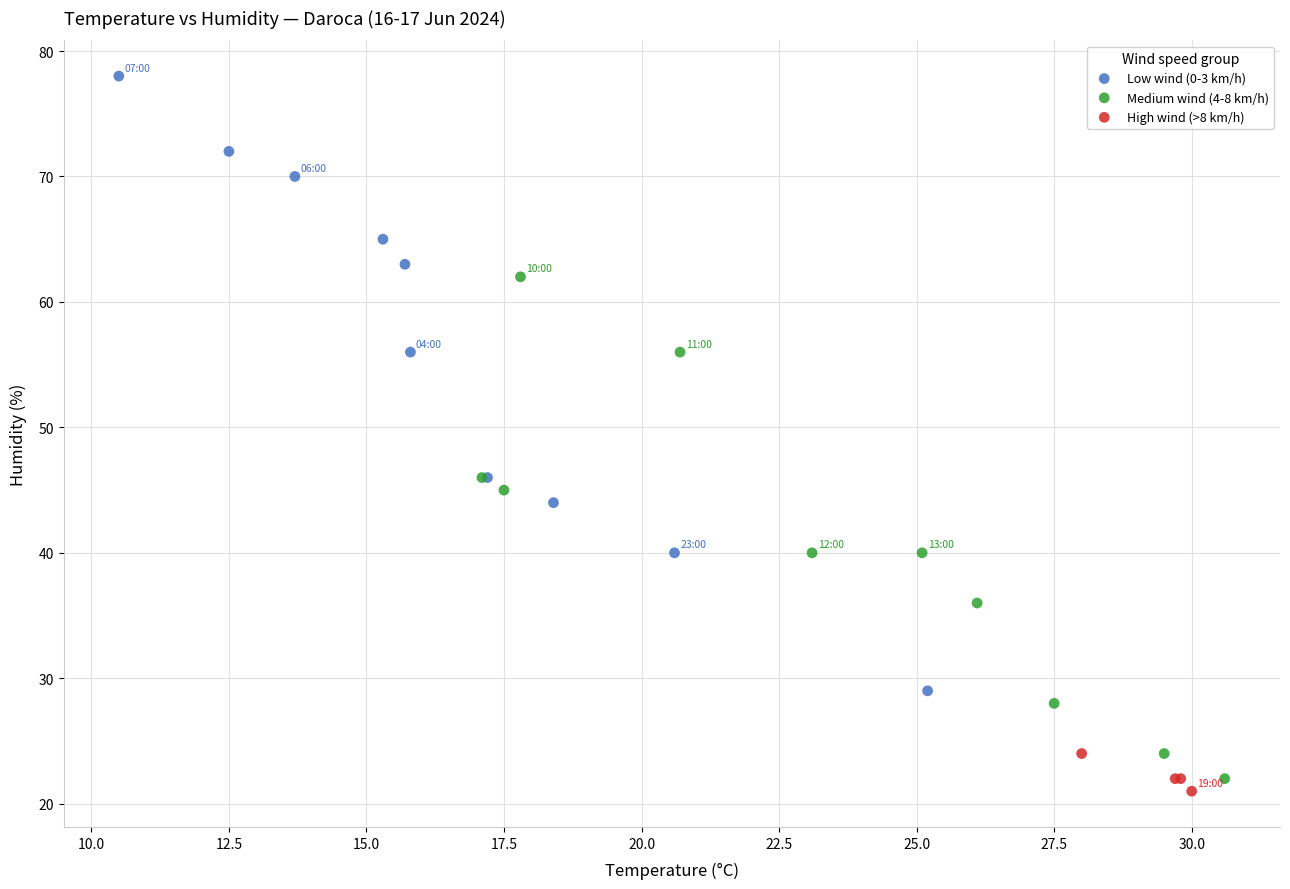

Which series contains the lowest Y value?

High wind (>8 km/h)